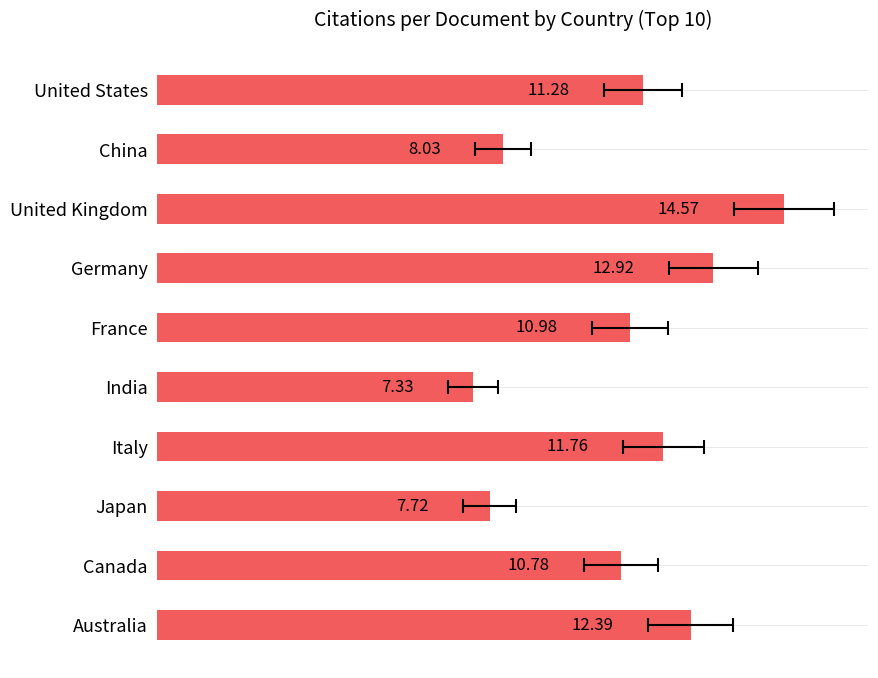

How many values are below 11?

5